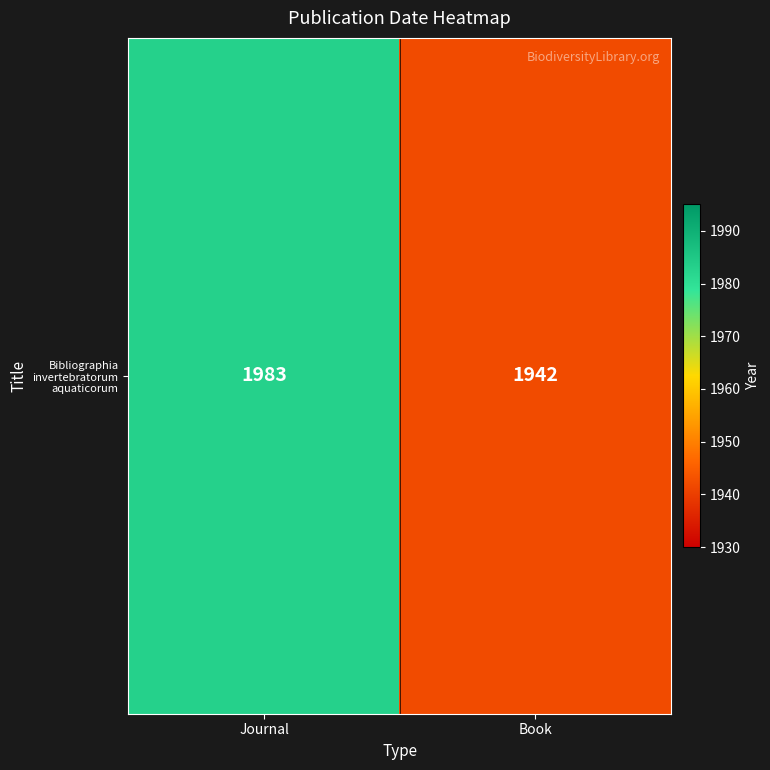

What is the change in value from Journal to Book?

-41